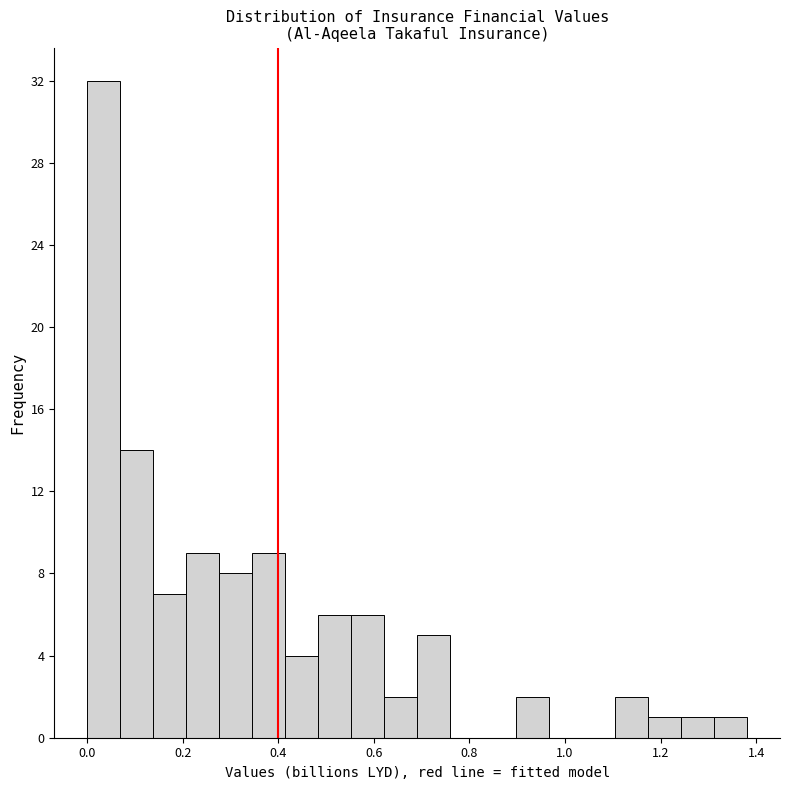

Read against the x-axis, roughly where is the centre of the tallest bar?

0.04